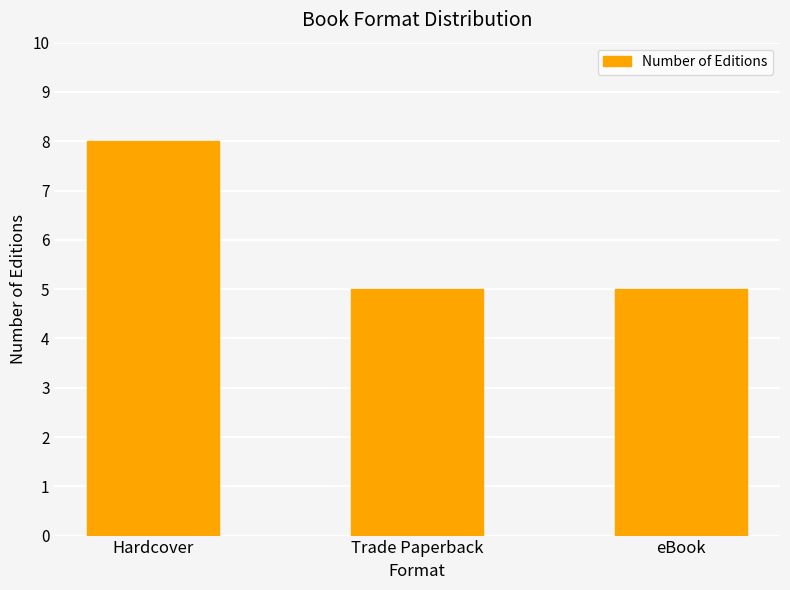

Reading left to right, what are all the values shown in this chart?

Hardcover=8	Trade Paperback=5	eBook=5